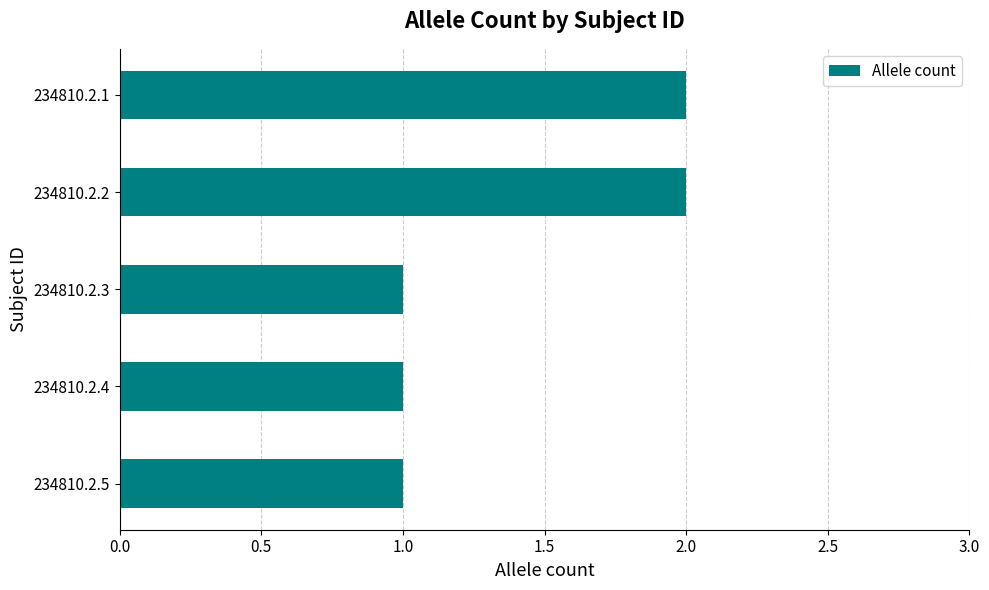

The chart shows a value of 2 at 234810.2.2. True or false?

True